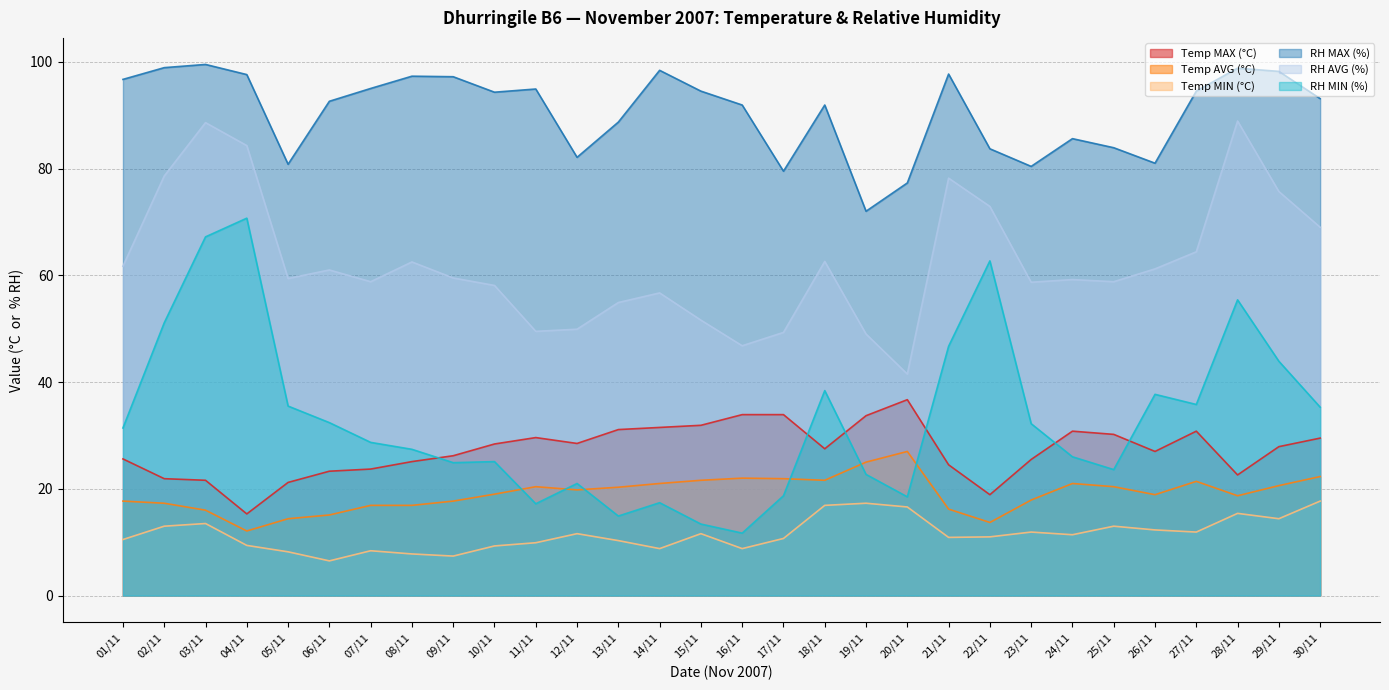

What is the value of the Temp MIN (°C) point at the 7th from the left?

8.4